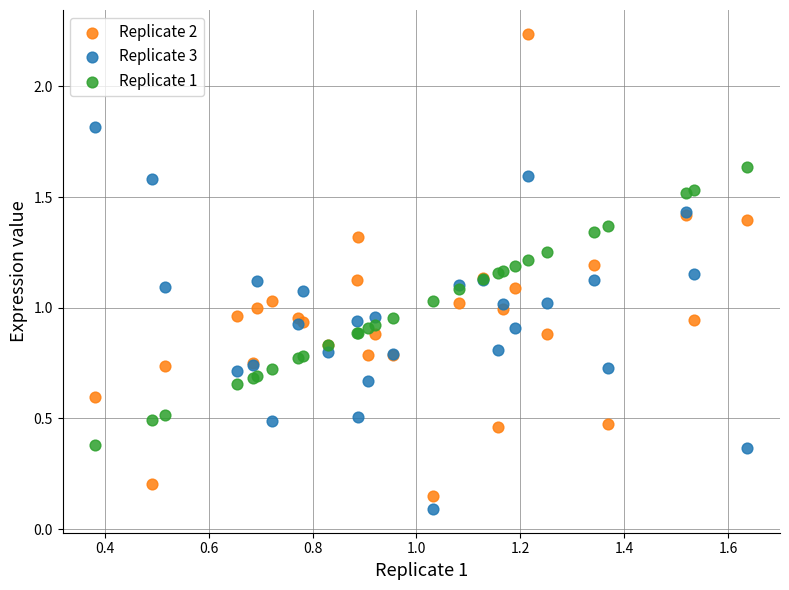

Which series contains the highest Y value?

Replicate 2